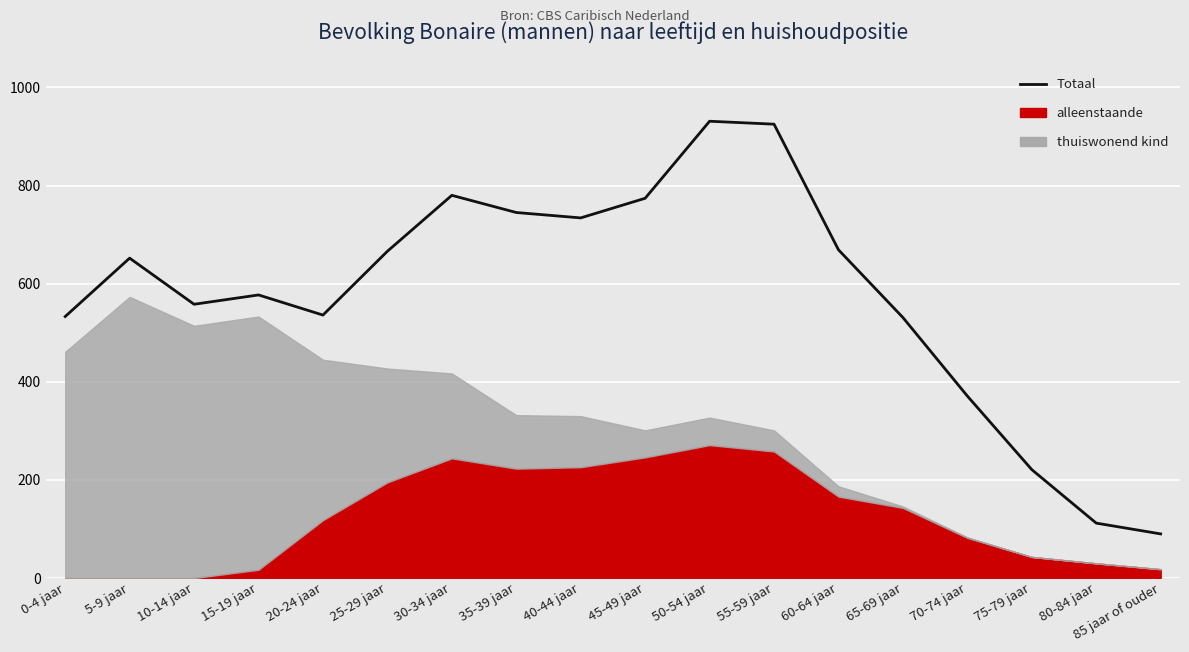

How many interior local peaks (higher than both neighbors) does the data have?

4